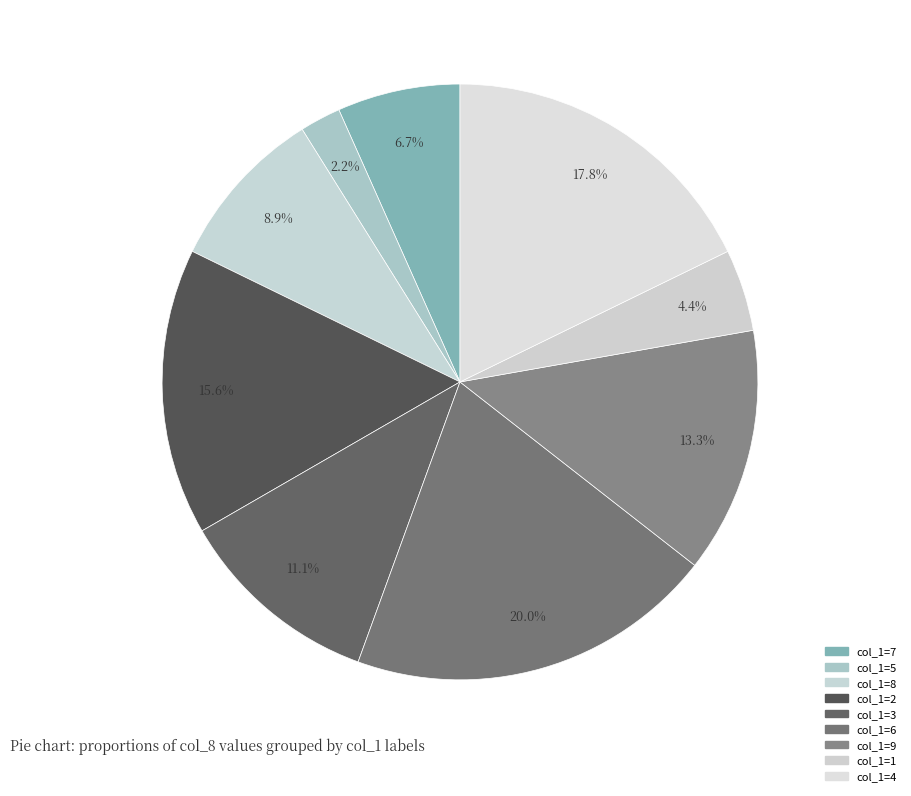

Which slice is the largest?

6